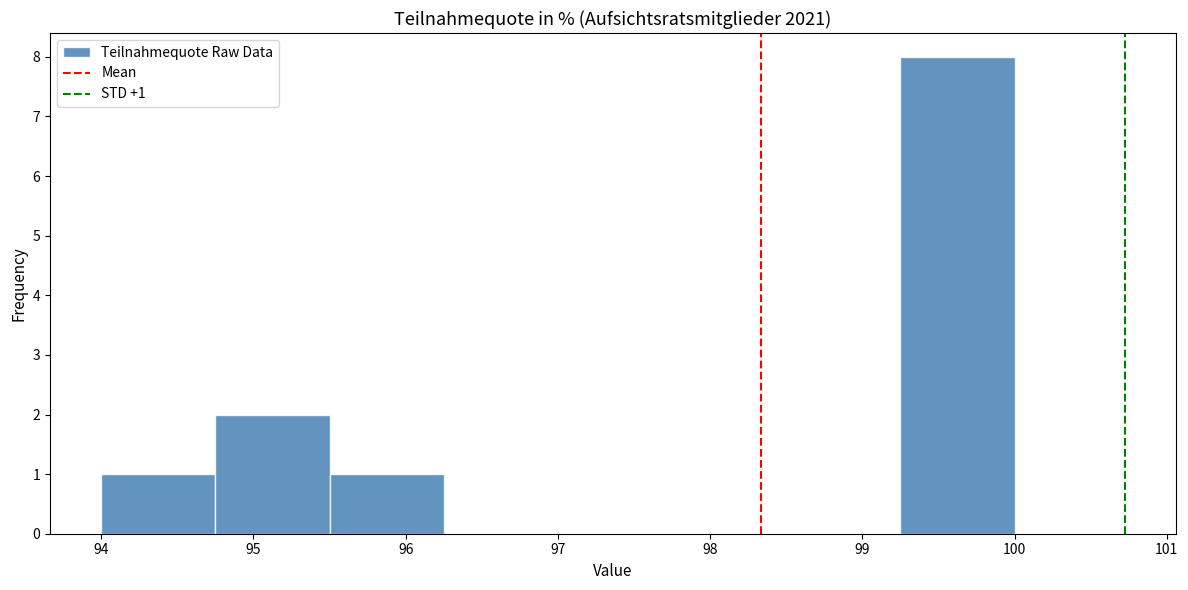

Over which range of the x-axis is the bar tallest?

99.25 to 100.00